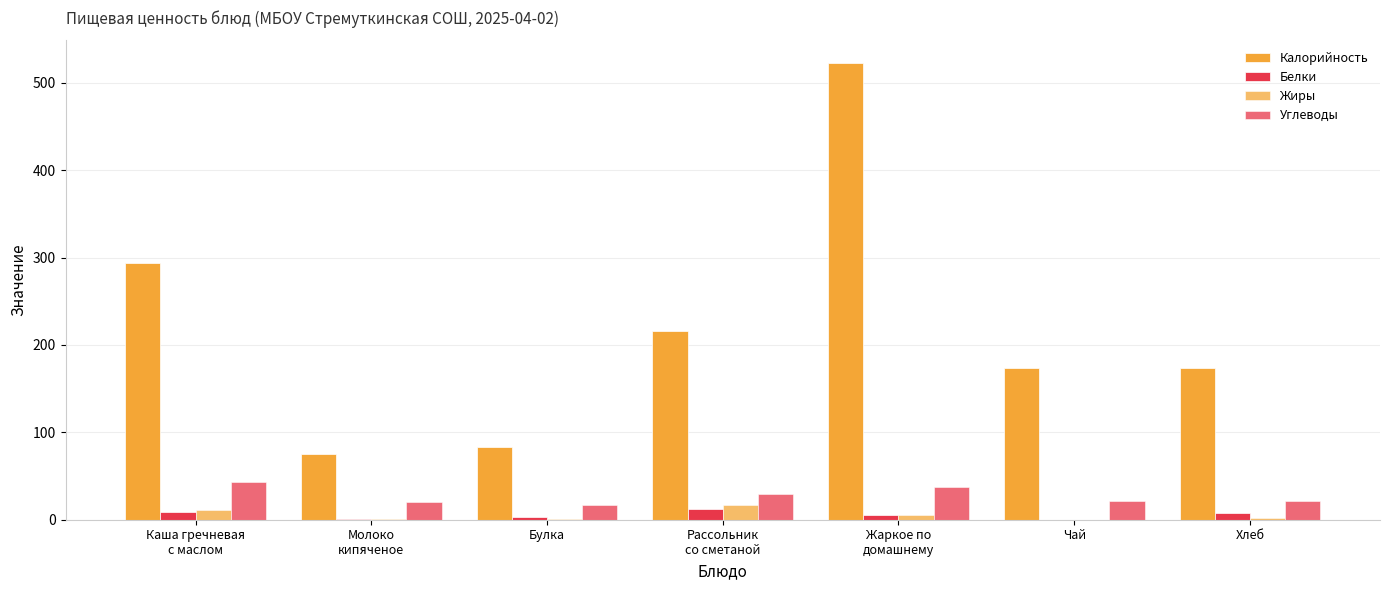

What position from the left is Хлеб?

7